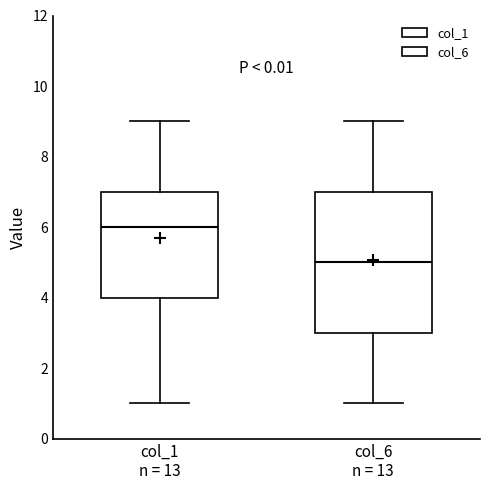

Where does the lower whisker of the box for col_6 n = 13 end on the y-axis? The values are not printed on the chart, so give them approximately, as read against the axis.

1